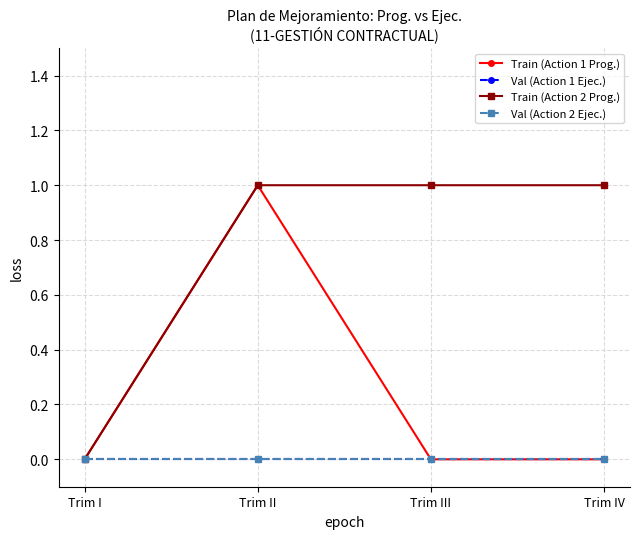

What is the difference between the Train (Action 2 Prog.) values at Trim I and Trim IV?

1